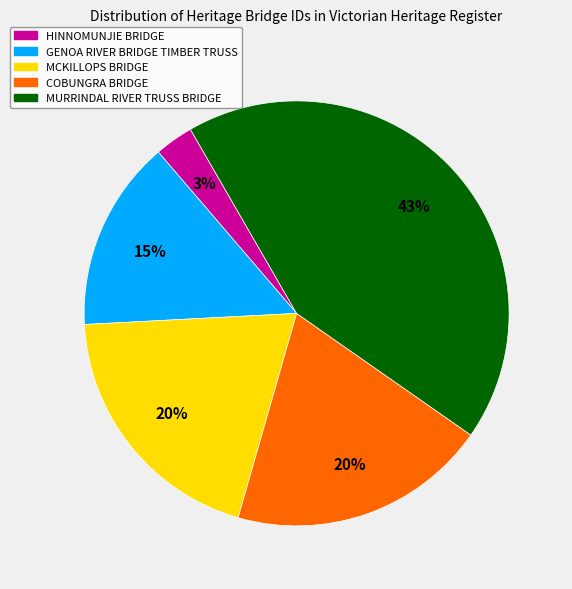

To the nearest percent, what is the difference between the MURRINDAL RIVER TRUSS BRIDGE and MCKILLOPS BRIDGE slice percentages?

23%